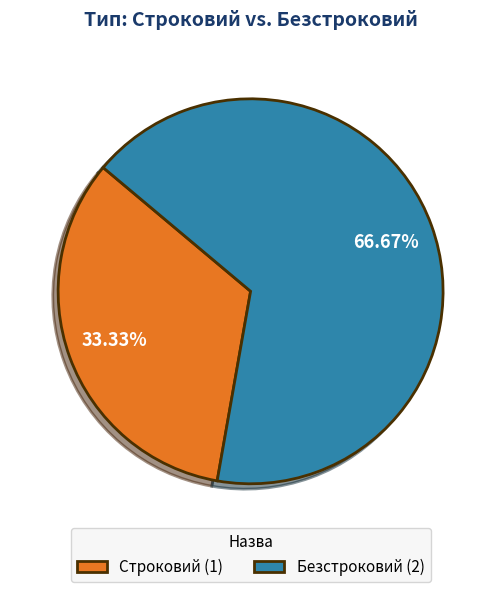

How much of the chart is everything except Строковий?

66.7%